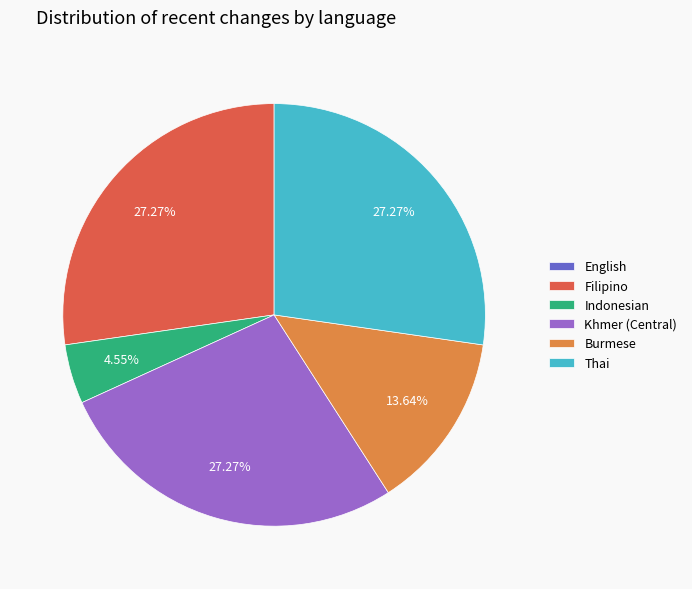

To the nearest percent, what portion does Thai represent?

27%